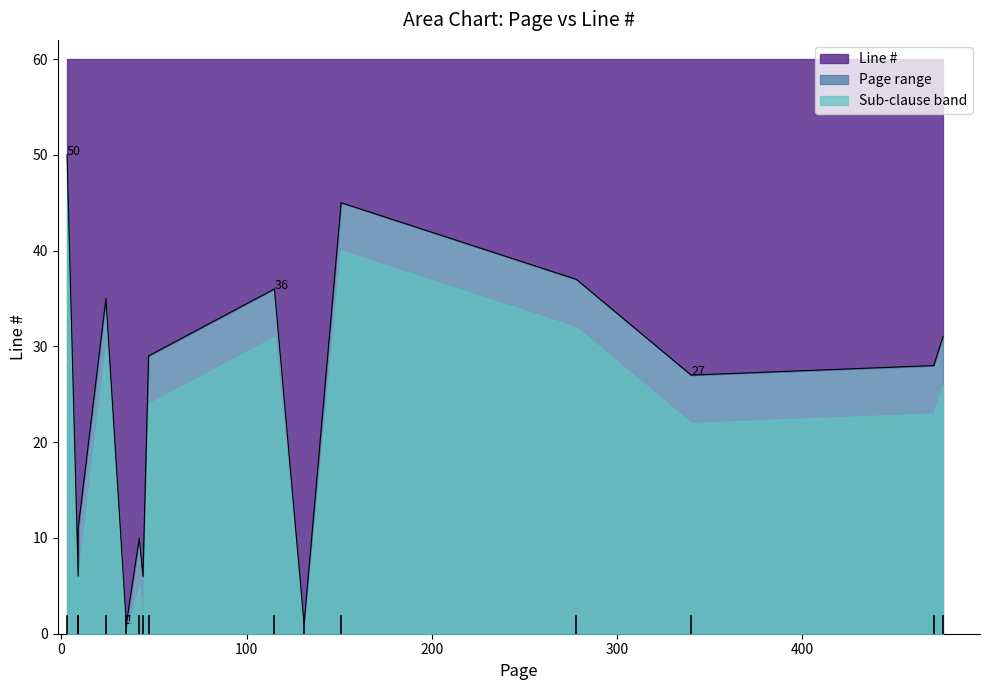

Does the chart display data point markers on the line(s)?

No